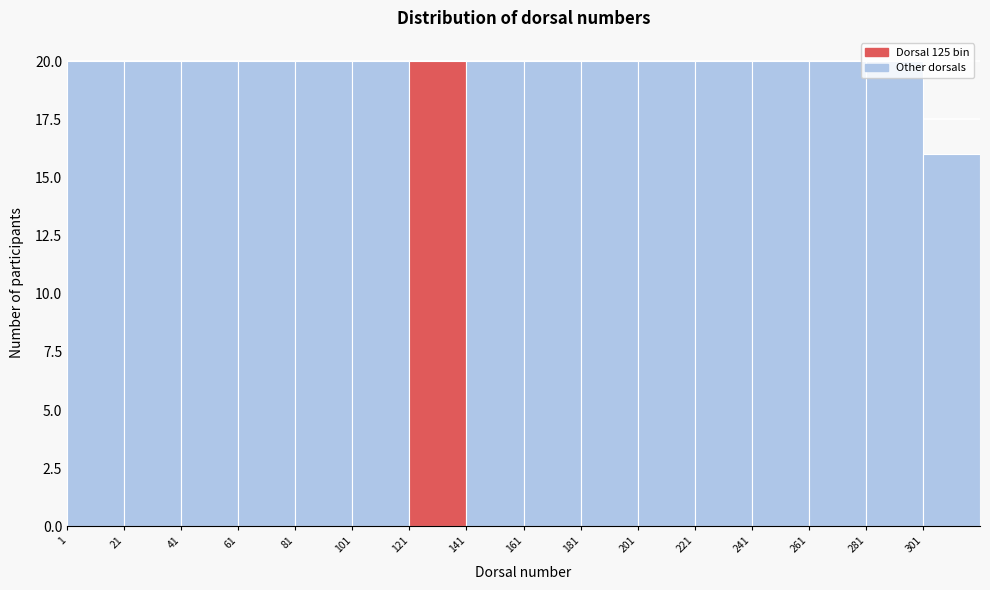

Reading left to right, list every bar in this chart as the range it spans on the x-axis followed by its height. Neither the bar edges nor the heights are printed on the chart, so give them approximately, as read against the axes.

1 to 21: 20
21 to 41: 20
41 to 61: 20
61 to 81: 20
81 to 101: 20
101 to 121: 20
121 to 141: 20
141 to 161: 20
161 to 181: 20
181 to 201: 20
201 to 221: 20
221 to 241: 20
241 to 261: 20
261 to 281: 20
281 to 301: 20
301 to 321: 16